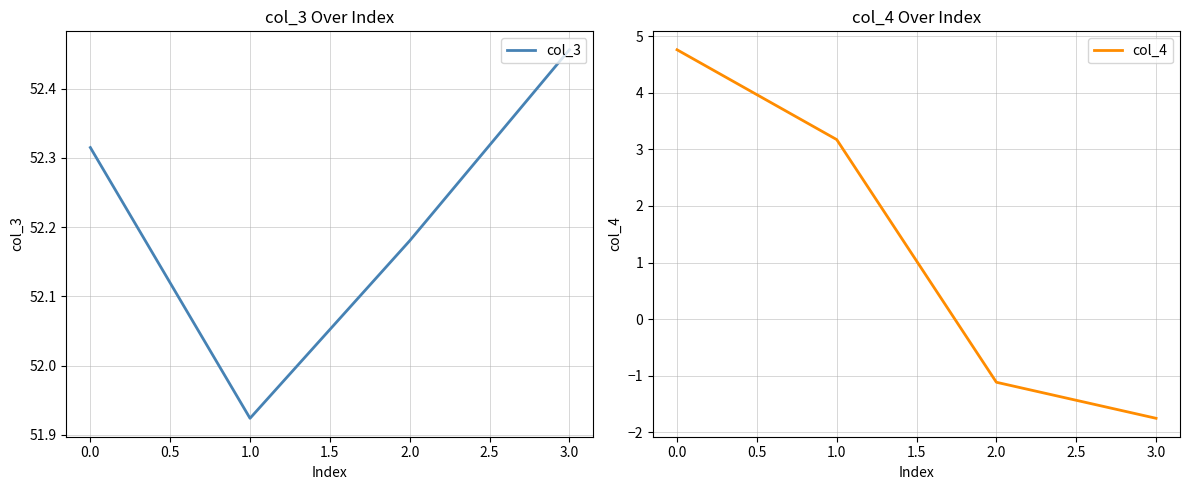

What is the sum of all col_4 values?

5.1